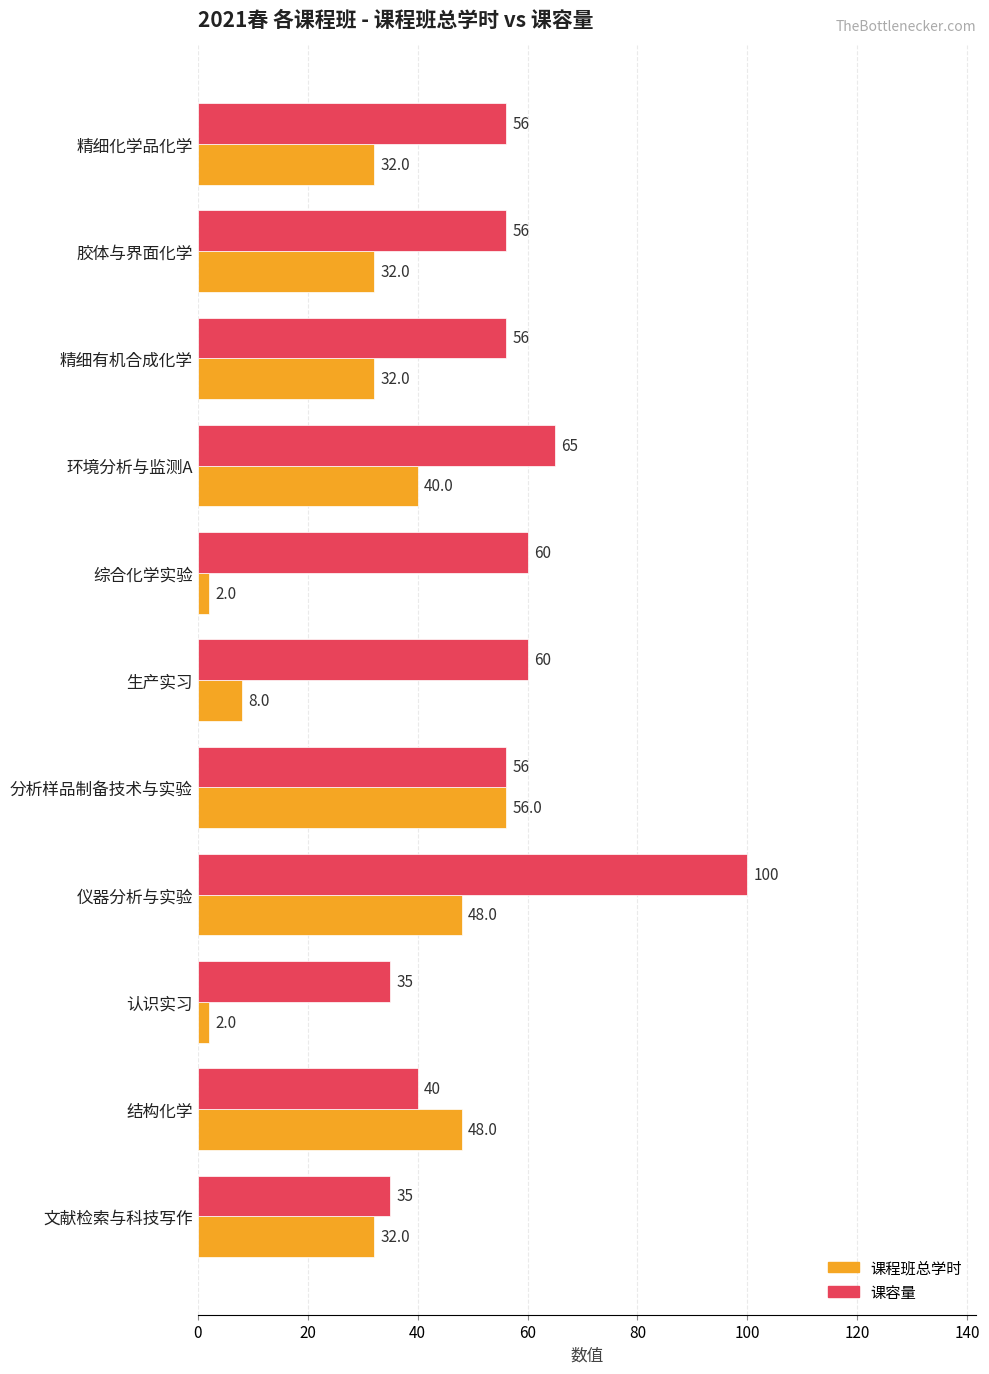

How many data points in 课容量 are less than 56?

3